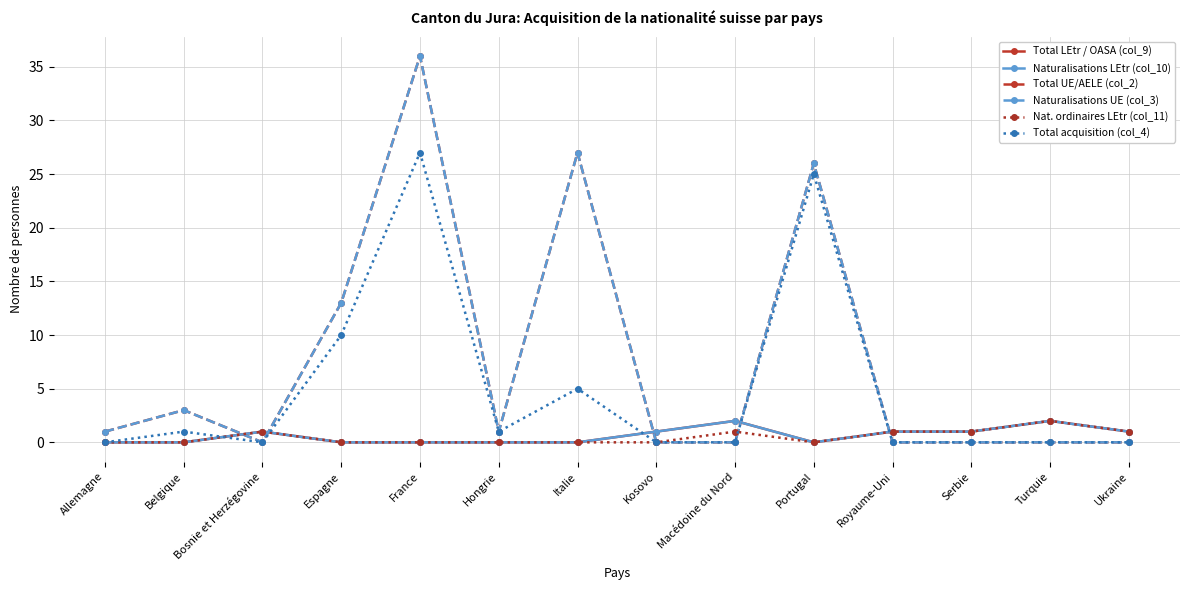

True or false: Total LEtr / OASA (col_9) has more than 1 points higher than both neighbors.

True